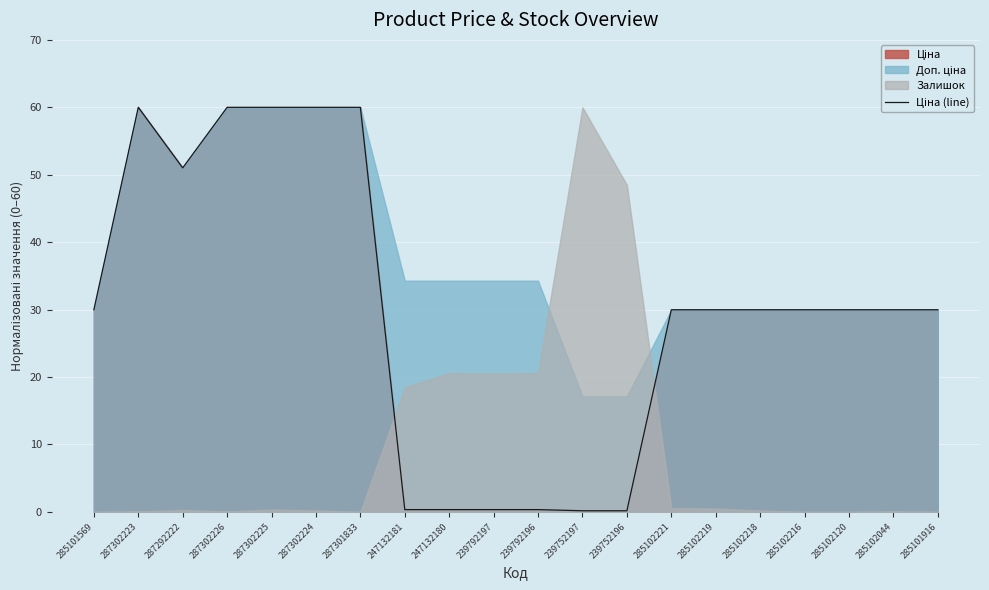

Where is the first local minimum?

287292222